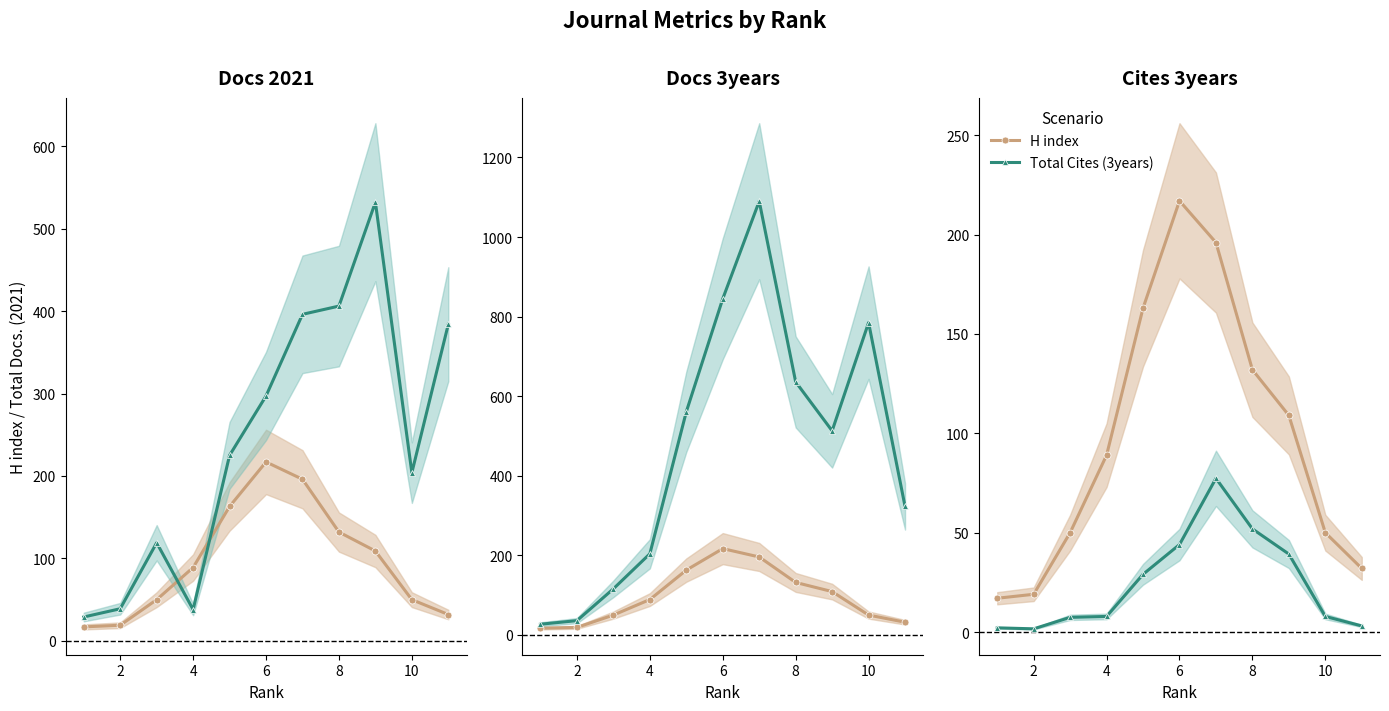

Which series changed the most between 4 and 8?

Total Docs. (3years)